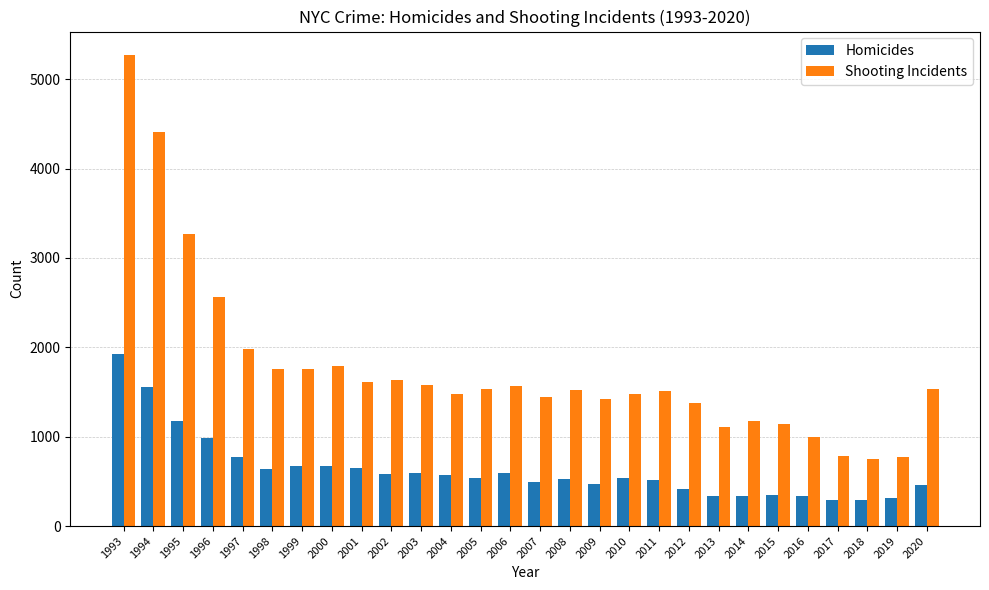

At which label does Homicides first exceed 539?

1993